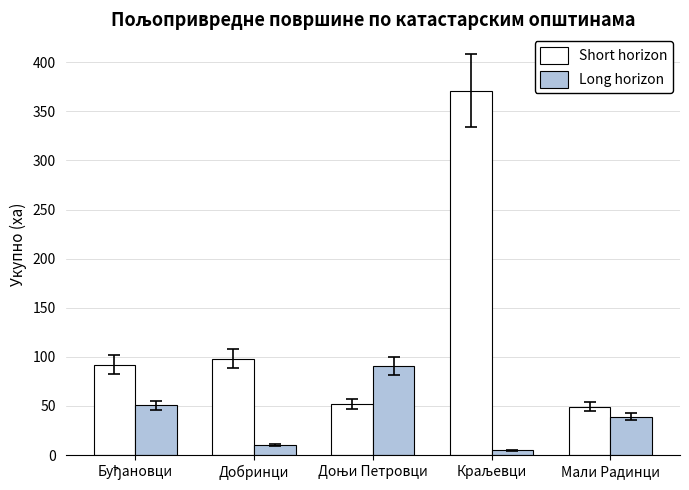

At how many categories does at least one series exceed 14?

5